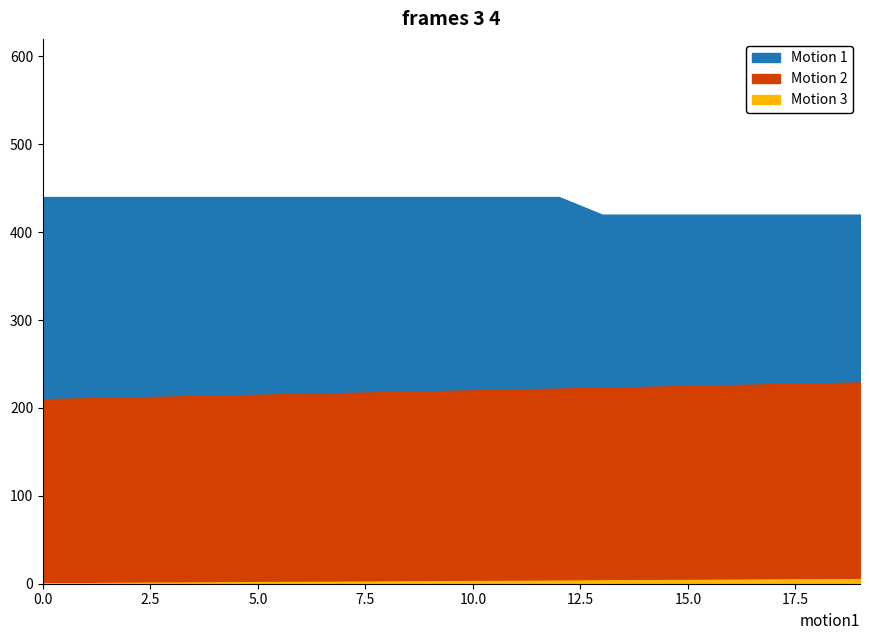

True or false: Motion 2 and Motion 3 cross at least once.

False